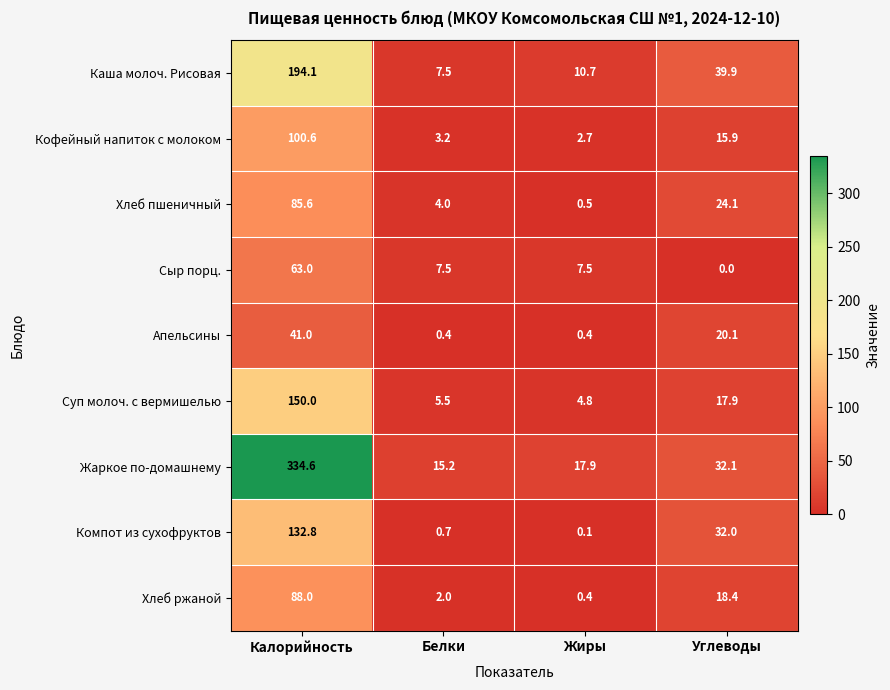

True or false: Хлеб пшеничный has a value of 0.5 at Жиры.

True